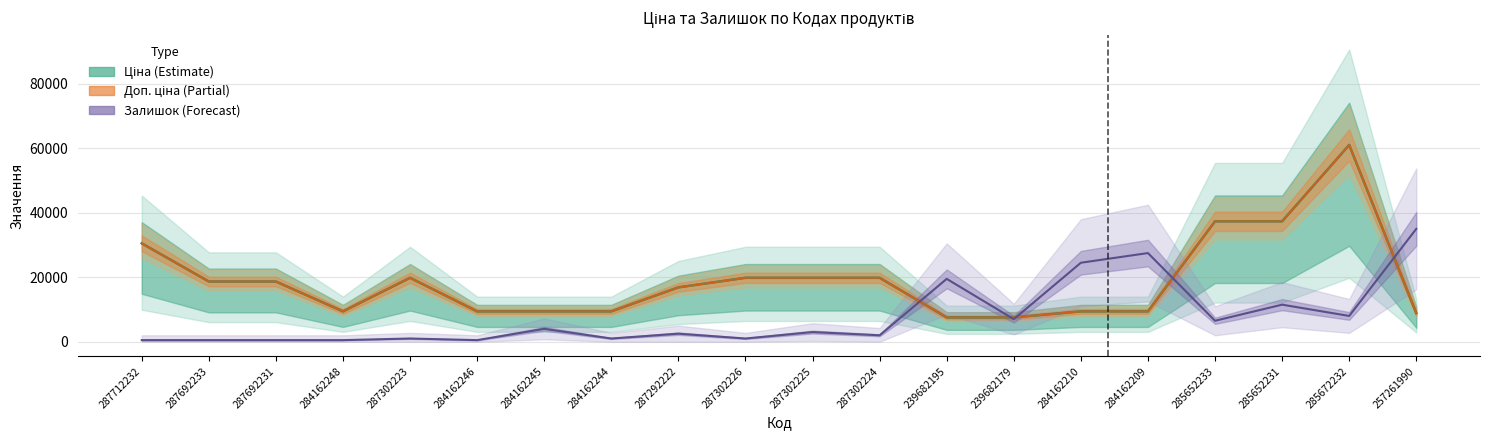

How many data points in Ціна (Estimate) are less than 18671?

10